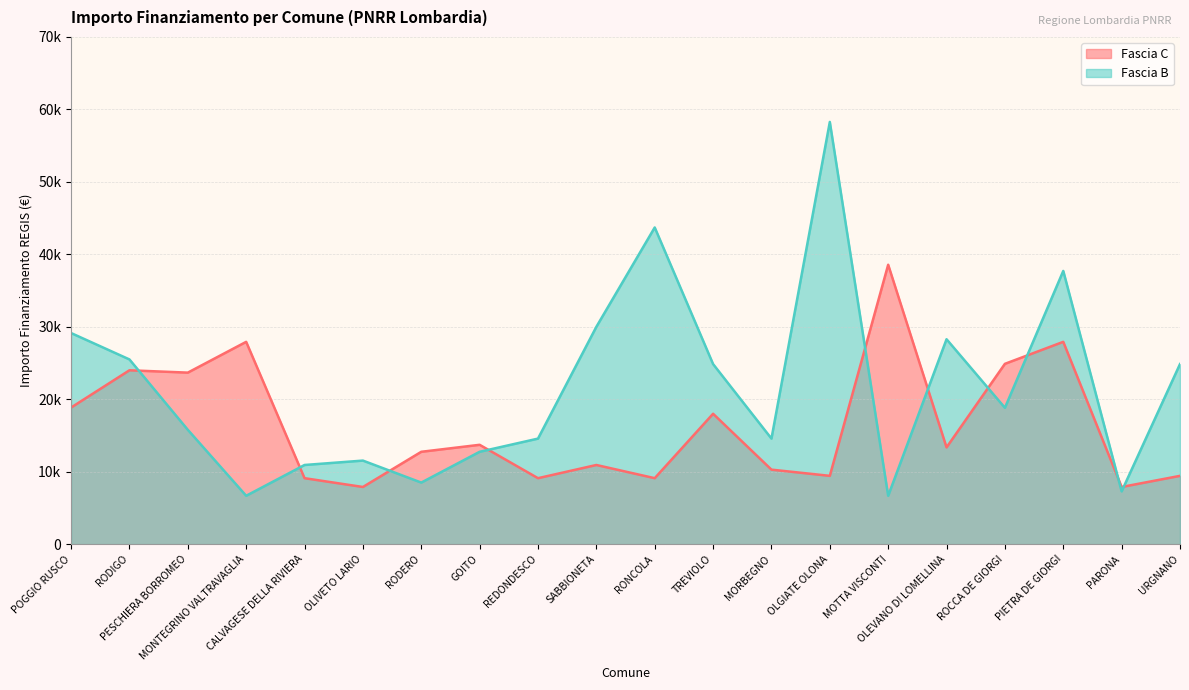

Does the chart display data point markers on the line(s)?

No